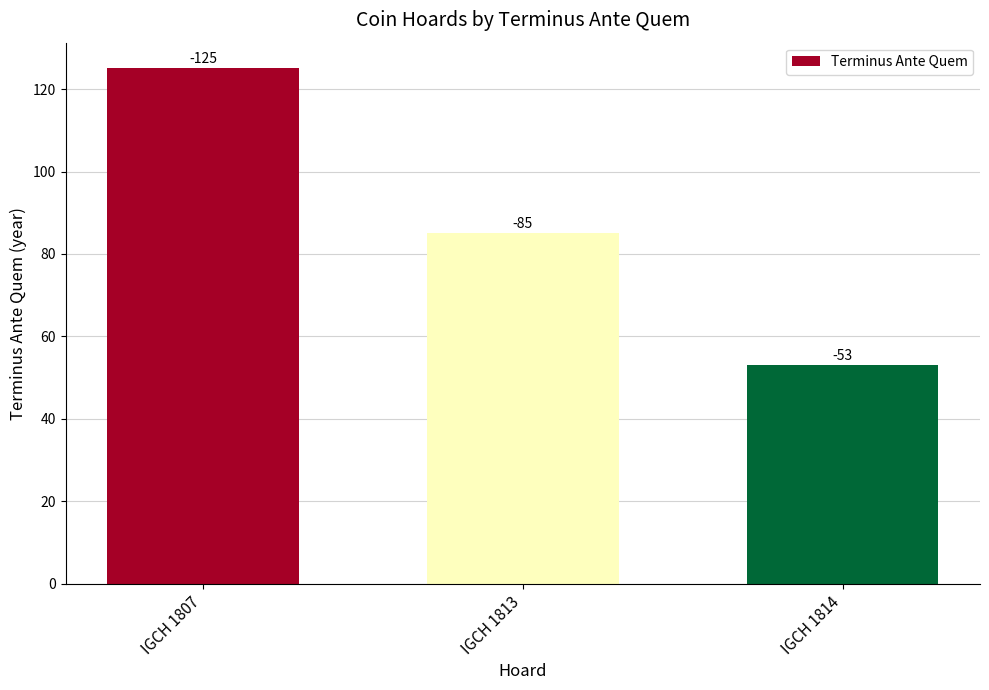

Are the bars horizontal?

No